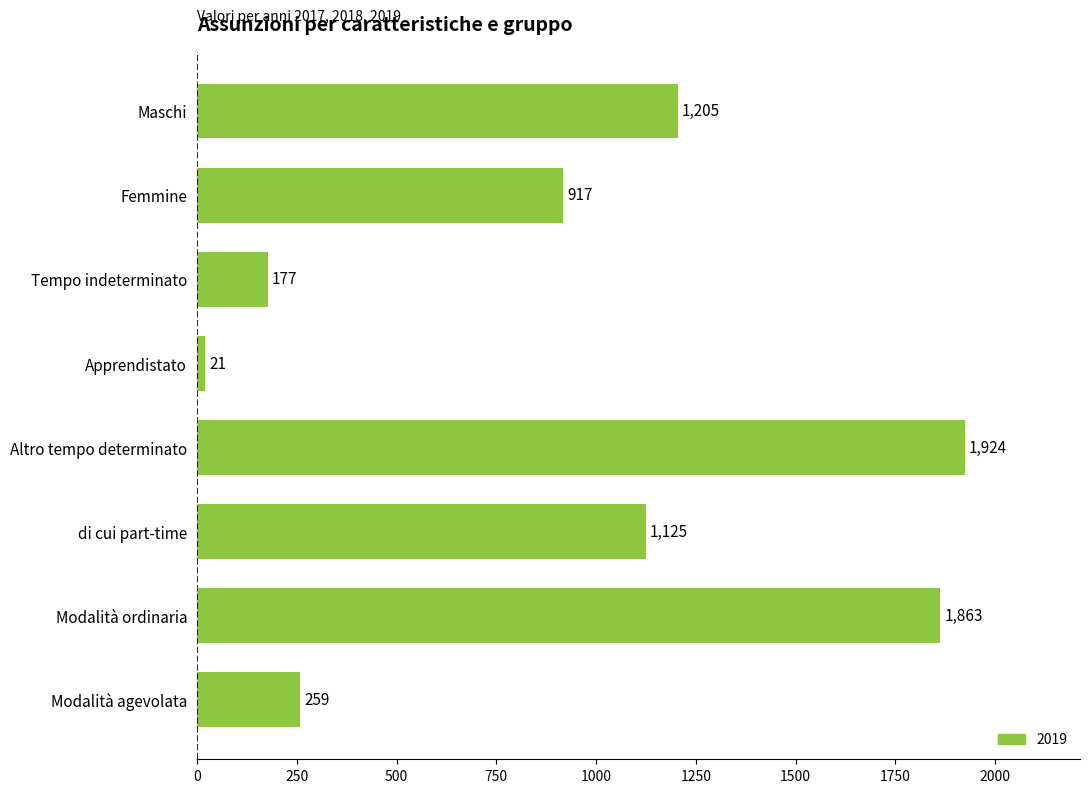

Rank the categories by value from highest to lowest.

Altro tempo determinato, Modalità ordinaria, Maschi, di cui part-time, Femmine, Modalità agevolata, Tempo indeterminato, Apprendistato